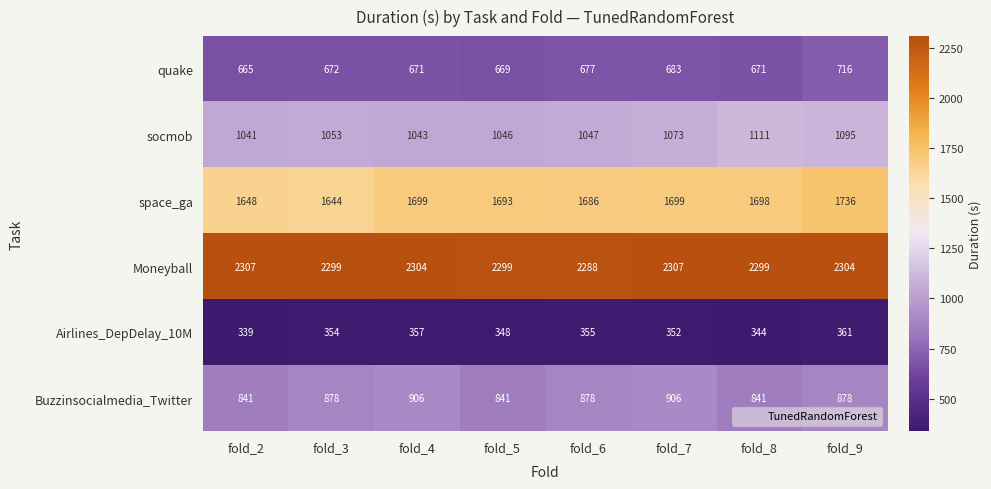

What is the average value of the Buzzinsocialmedia_Twitter series?

871